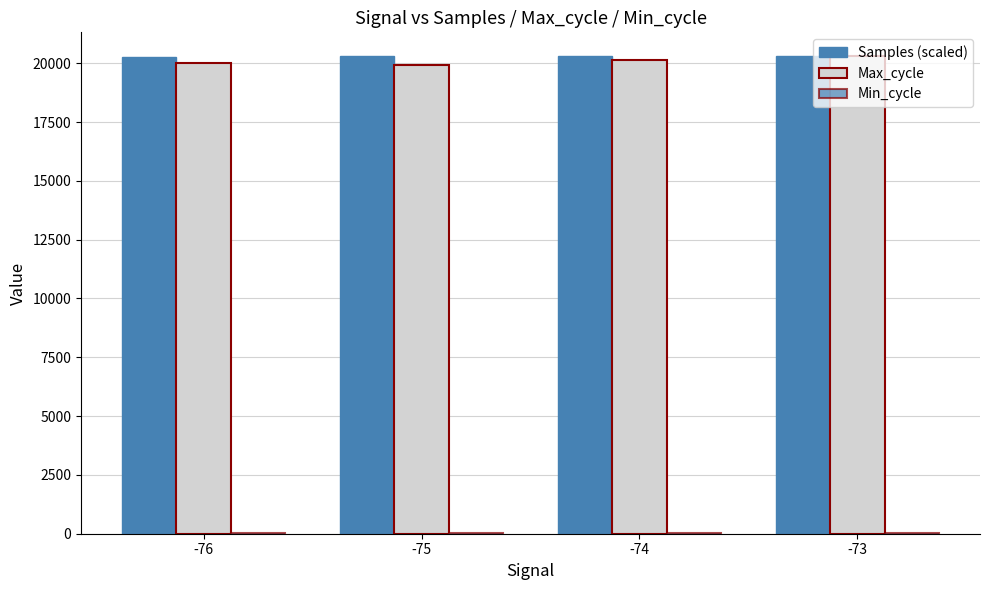

What is the difference between the highest and lowest values at -76?

20256.0